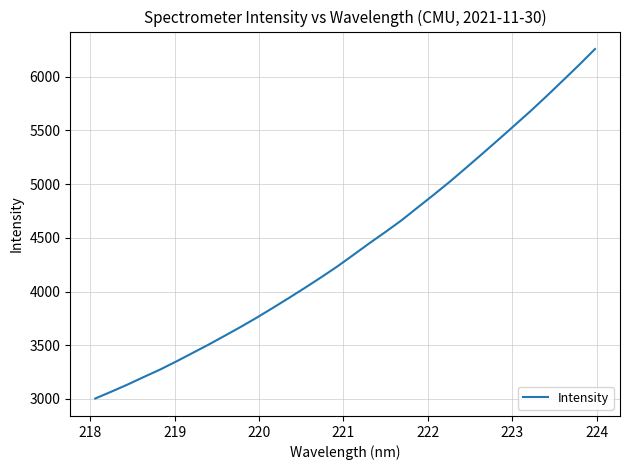

What is the difference between the maximum and minimum values?

3252.7